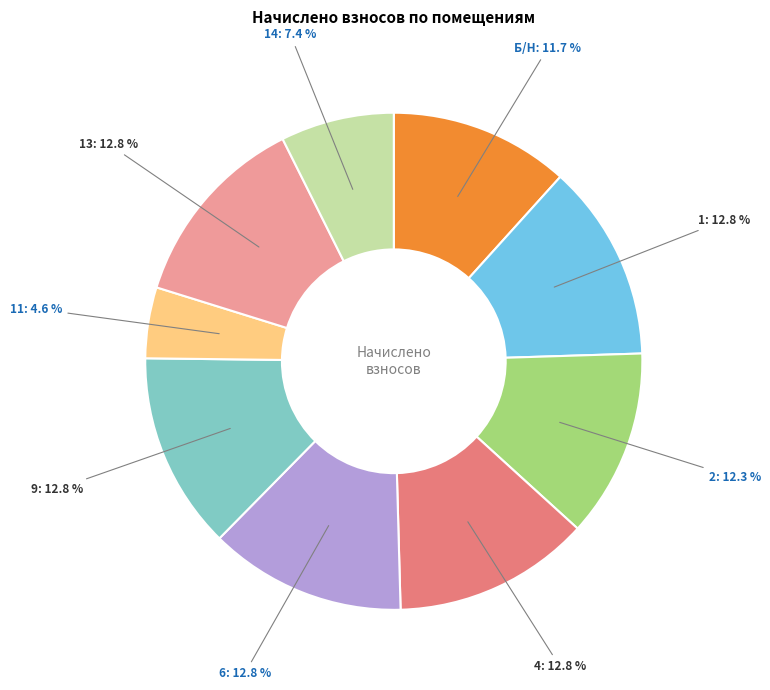

To the nearest percent, what is the difference between the 14 and 9 slice percentages?

5%